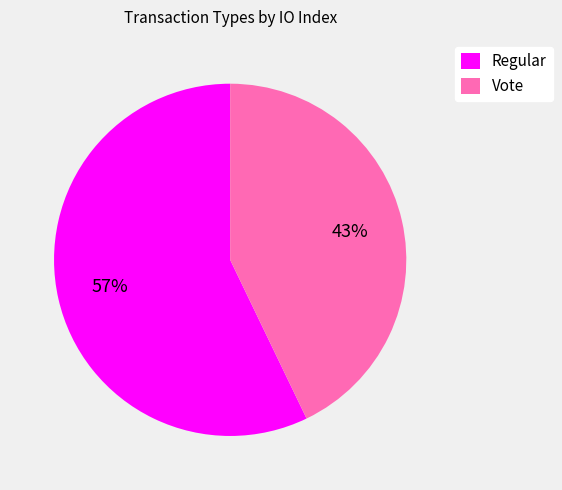

How many segments does this pie chart have?

2